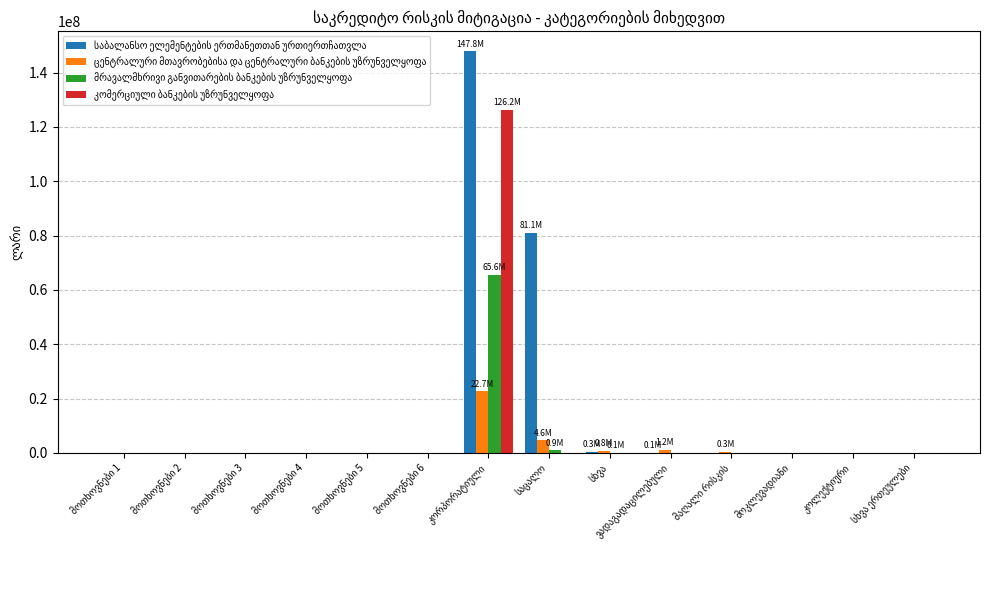

Count the number of categories in the chart.

14